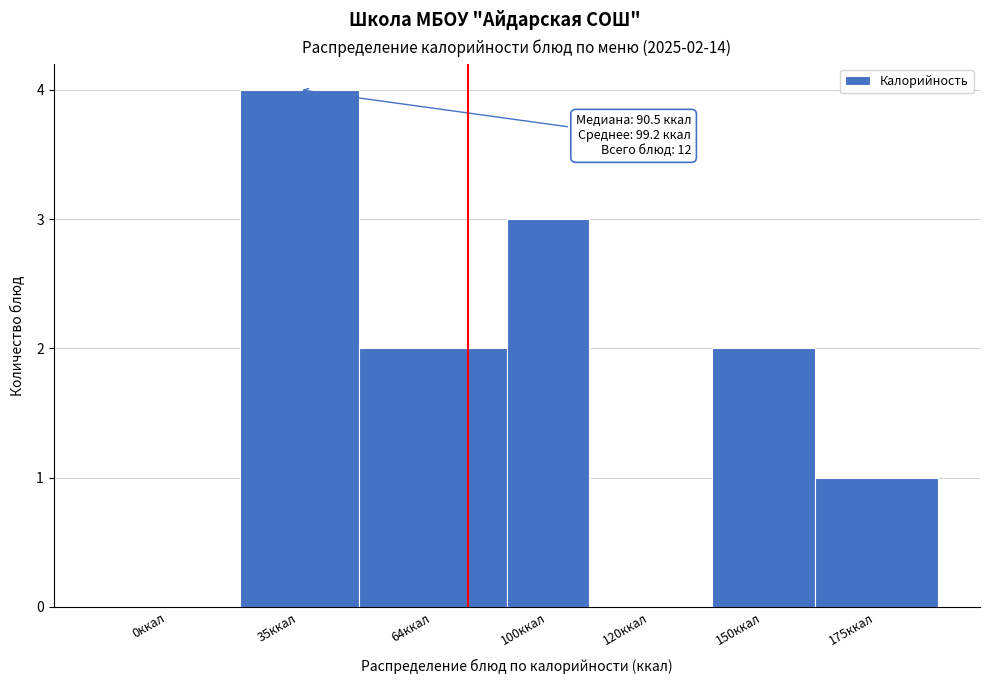

Reading left to right, list all the values displayed in this chart.

0ккал=0	35ккал=4	64ккал=2	100ккал=3	120ккал=0	150ккал=2	175ккал=1